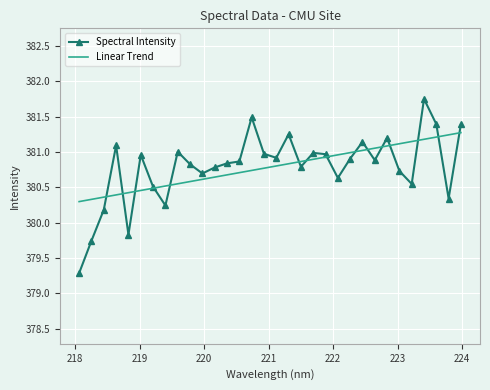

List the series in order of their peak value, highest first.

Spectral Intensity, Linear Trend